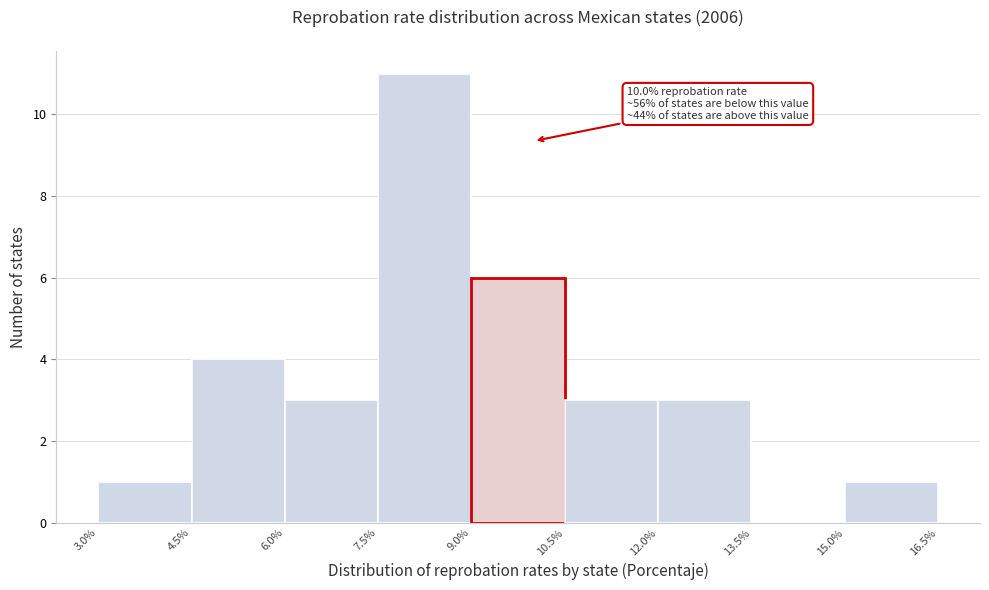

Over which range of the x-axis is the bar tallest?

7.5% to 9.0%